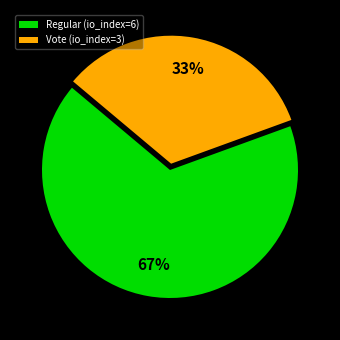

Count the number of slices in the pie.

2